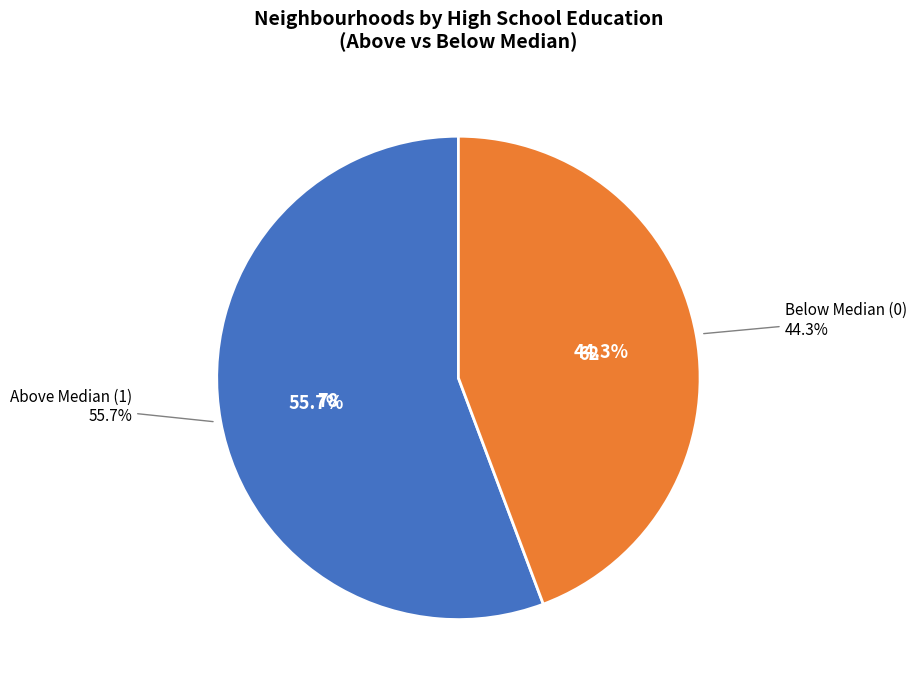

How many segments does this pie chart have?

2